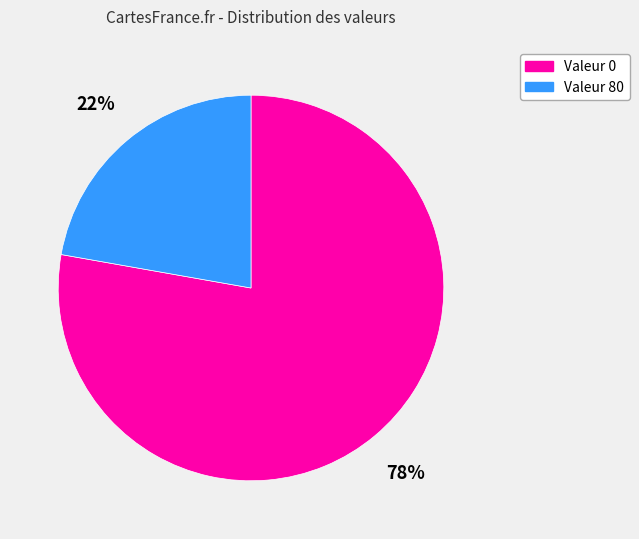

Does any single category account for the majority?

Yes